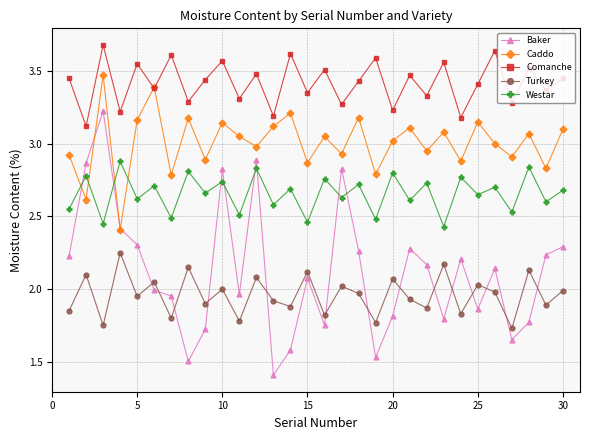

In Westar, how many points are higher than both neighbors (excluding endpoints)?

14